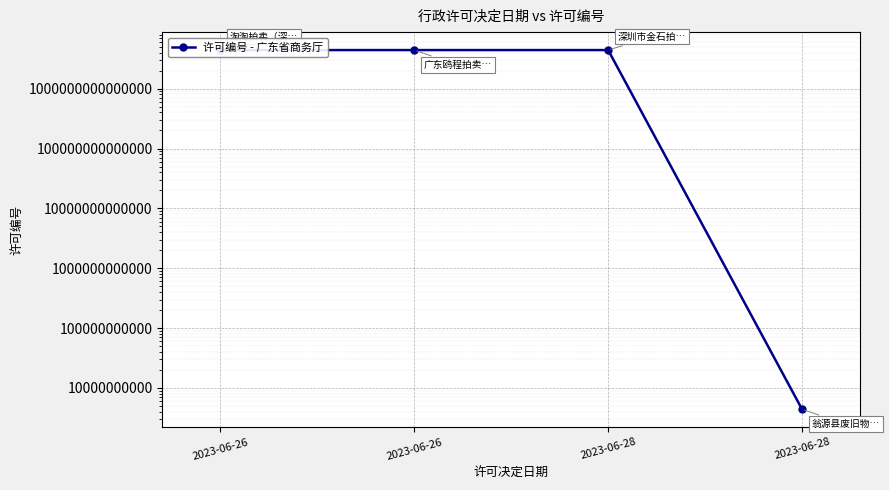

Is it true that the value at 2023-06-28 is 1380675452?

False